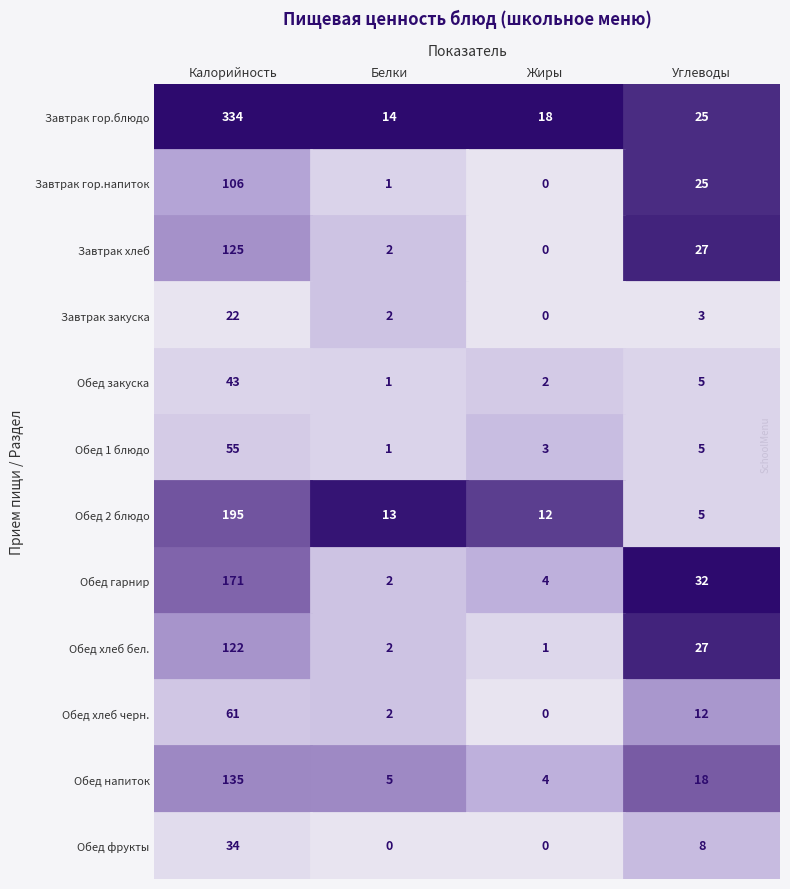

Is it true that Обед хлеб бел. equals 1 at Завтрак хлеб?

True